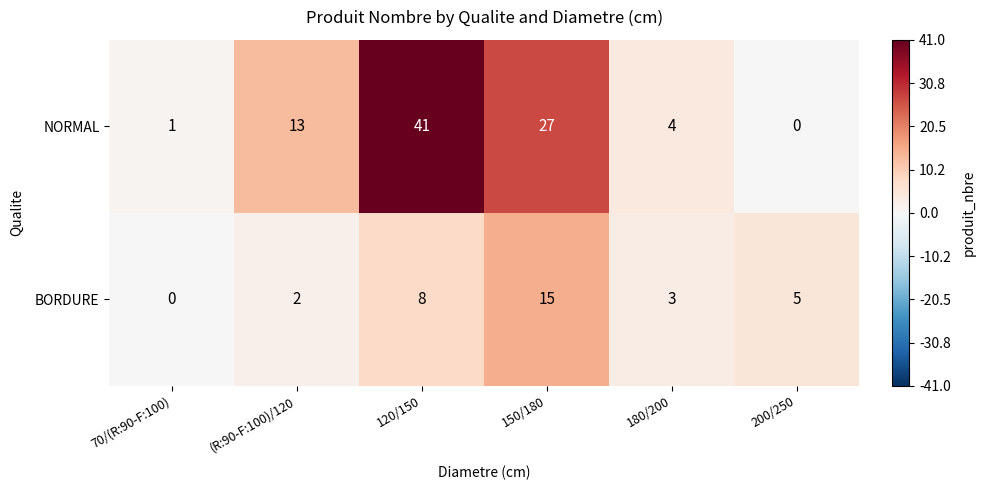

What is the maximum value for BORDURE?

15